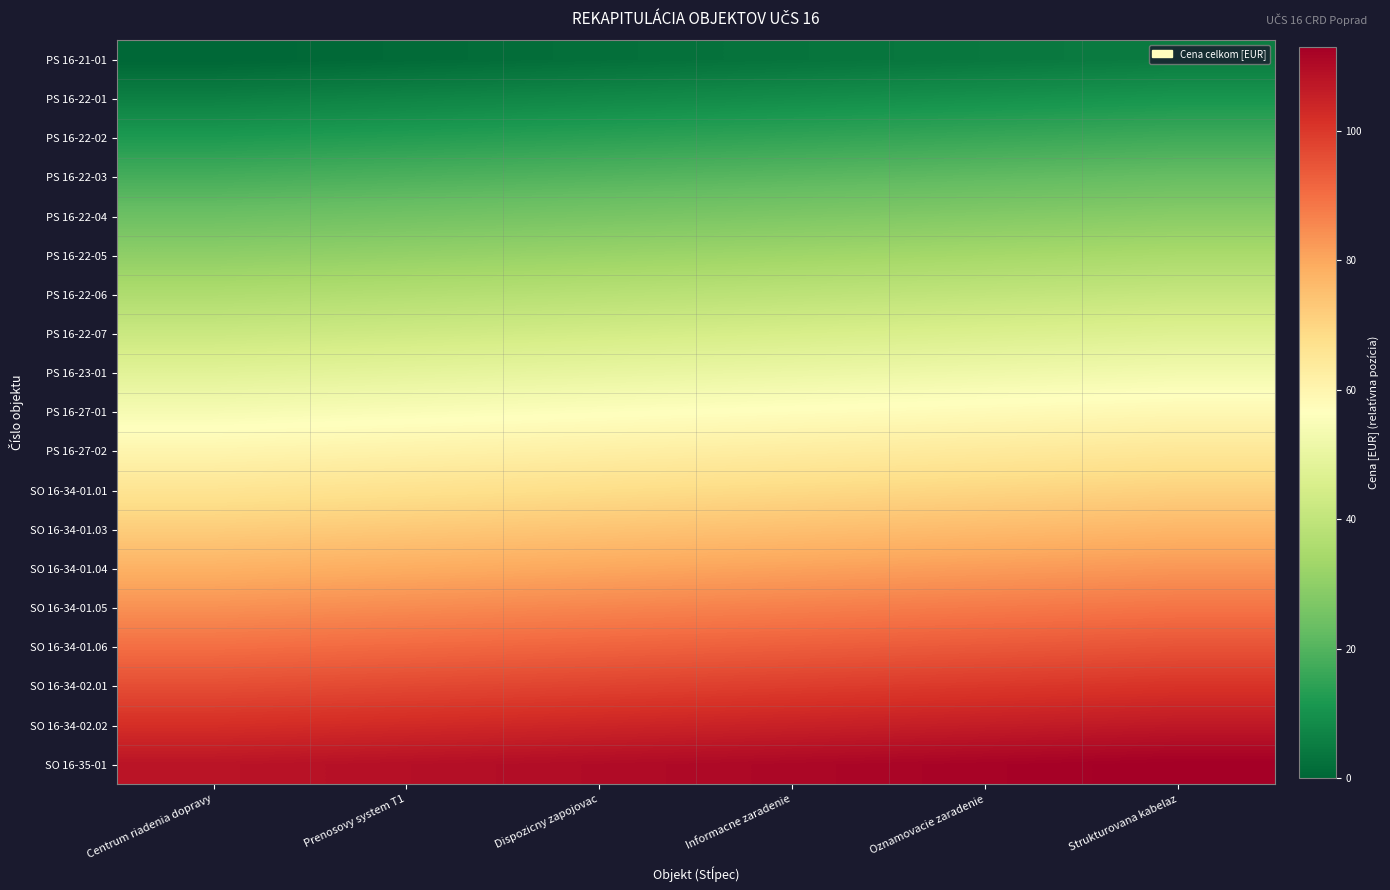

Reading left to right, list all the values displayed in this chart.

PS 16-21-01: Centrum riadenia dopravy=0	Prenosovy system T1=1	Dispozicny zapojovac=2	Informacne zaradenie=3	Oznamovacie zaradenie=4	Strukturovana kabelaz=5
PS 16-22-01: Centrum riadenia dopravy=6	Prenosovy system T1=7	Dispozicny zapojovac=8	Informacne zaradenie=9	Oznamovacie zaradenie=10	Strukturovana kabelaz=11
PS 16-22-02: Centrum riadenia dopravy=12	Prenosovy system T1=13	Dispozicny zapojovac=14	Informacne zaradenie=15	Oznamovacie zaradenie=16	Strukturovana kabelaz=17
PS 16-22-03: Centrum riadenia dopravy=18	Prenosovy system T1=19	Dispozicny zapojovac=20	Informacne zaradenie=21	Oznamovacie zaradenie=22	Strukturovana kabelaz=23
PS 16-22-04: Centrum riadenia dopravy=24	Prenosovy system T1=25	Dispozicny zapojovac=26	Informacne zaradenie=27	Oznamovacie zaradenie=28	Strukturovana kabelaz=29
PS 16-22-05: Centrum riadenia dopravy=30	Prenosovy system T1=31	Dispozicny zapojovac=32	Informacne zaradenie=33	Oznamovacie zaradenie=34	Strukturovana kabelaz=35
PS 16-22-06: Centrum riadenia dopravy=36	Prenosovy system T1=37	Dispozicny zapojovac=38	Informacne zaradenie=39	Oznamovacie zaradenie=40	Strukturovana kabelaz=41
PS 16-22-07: Centrum riadenia dopravy=42	Prenosovy system T1=43	Dispozicny zapojovac=44	Informacne zaradenie=45	Oznamovacie zaradenie=46	Strukturovana kabelaz=47
PS 16-23-01: Centrum riadenia dopravy=48	Prenosovy system T1=49	Dispozicny zapojovac=50	Informacne zaradenie=51	Oznamovacie zaradenie=52	Strukturovana kabelaz=53
PS 16-27-01: Centrum riadenia dopravy=54	Prenosovy system T1=55	Dispozicny zapojovac=56	Informacne zaradenie=57	Oznamovacie zaradenie=58	Strukturovana kabelaz=59
PS 16-27-02: Centrum riadenia dopravy=60	Prenosovy system T1=61	Dispozicny zapojovac=62	Informacne zaradenie=63	Oznamovacie zaradenie=64	Strukturovana kabelaz=65
SO 16-34-01.01: Centrum riadenia dopravy=66	Prenosovy system T1=67	Dispozicny zapojovac=68	Informacne zaradenie=69	Oznamovacie zaradenie=70	Strukturovana kabelaz=71
SO 16-34-01.03: Centrum riadenia dopravy=72	Prenosovy system T1=73	Dispozicny zapojovac=74	Informacne zaradenie=75	Oznamovacie zaradenie=76	Strukturovana kabelaz=77
SO 16-34-01.04: Centrum riadenia dopravy=78	Prenosovy system T1=79	Dispozicny zapojovac=80	Informacne zaradenie=81	Oznamovacie zaradenie=82	Strukturovana kabelaz=83
SO 16-34-01.05: Centrum riadenia dopravy=84	Prenosovy system T1=85	Dispozicny zapojovac=86	Informacne zaradenie=87	Oznamovacie zaradenie=88	Strukturovana kabelaz=89
SO 16-34-01.06: Centrum riadenia dopravy=90	Prenosovy system T1=91	Dispozicny zapojovac=92	Informacne zaradenie=93	Oznamovacie zaradenie=94	Strukturovana kabelaz=95
SO 16-34-02.01: Centrum riadenia dopravy=96	Prenosovy system T1=97	Dispozicny zapojovac=98	Informacne zaradenie=99	Oznamovacie zaradenie=100	Strukturovana kabelaz=101
SO 16-34-02.02: Centrum riadenia dopravy=102	Prenosovy system T1=103	Dispozicny zapojovac=104	Informacne zaradenie=105	Oznamovacie zaradenie=106	Strukturovana kabelaz=107
SO 16-35-01: Centrum riadenia dopravy=108	Prenosovy system T1=109	Dispozicny zapojovac=110	Informacne zaradenie=111	Oznamovacie zaradenie=112	Strukturovana kabelaz=113